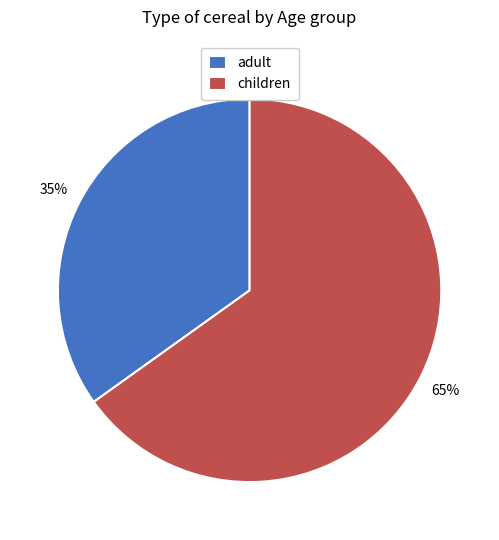

What is the smallest slice in the pie chart?

adult